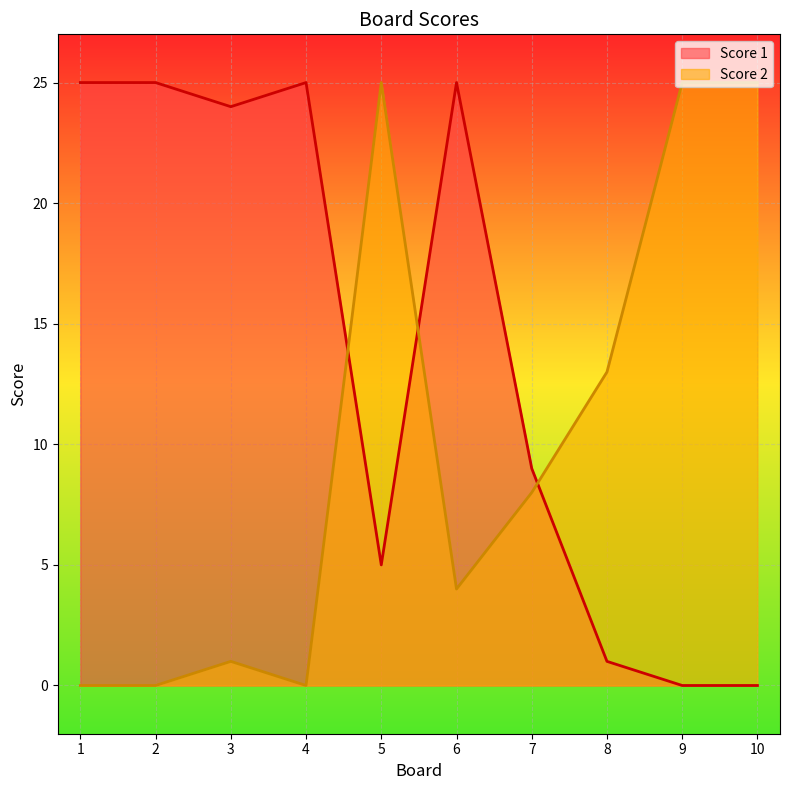

How many lines are shown in the chart?

2